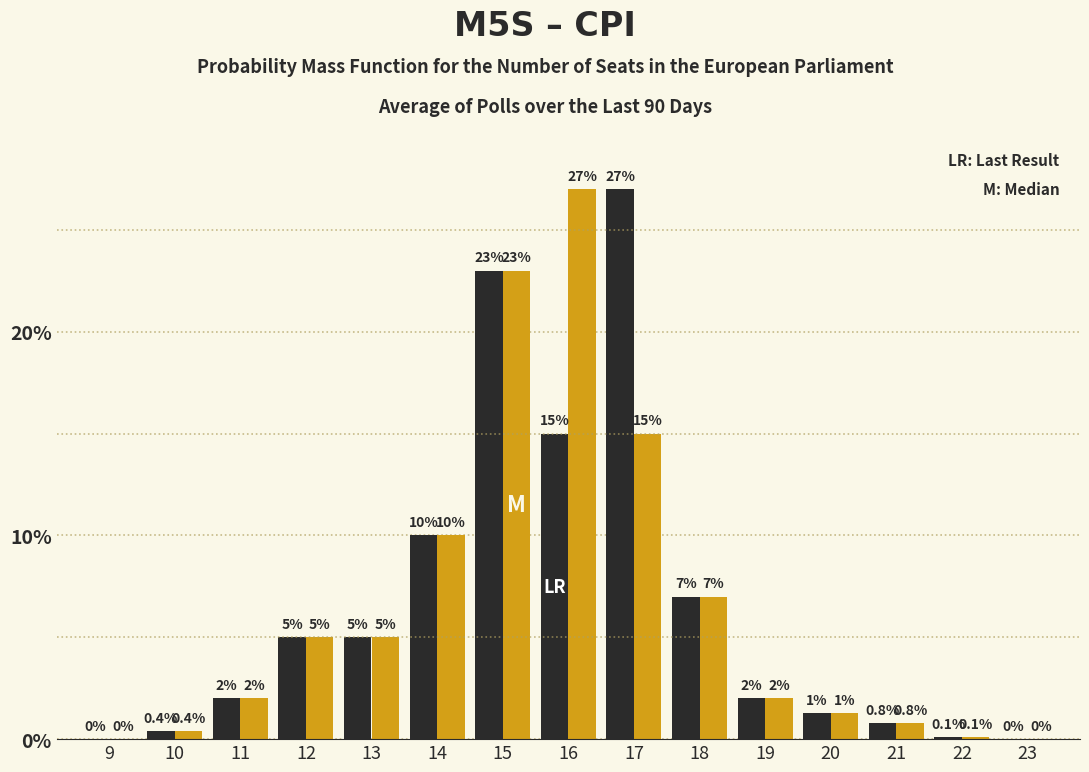

What is the total value across all series at 14?

20.0